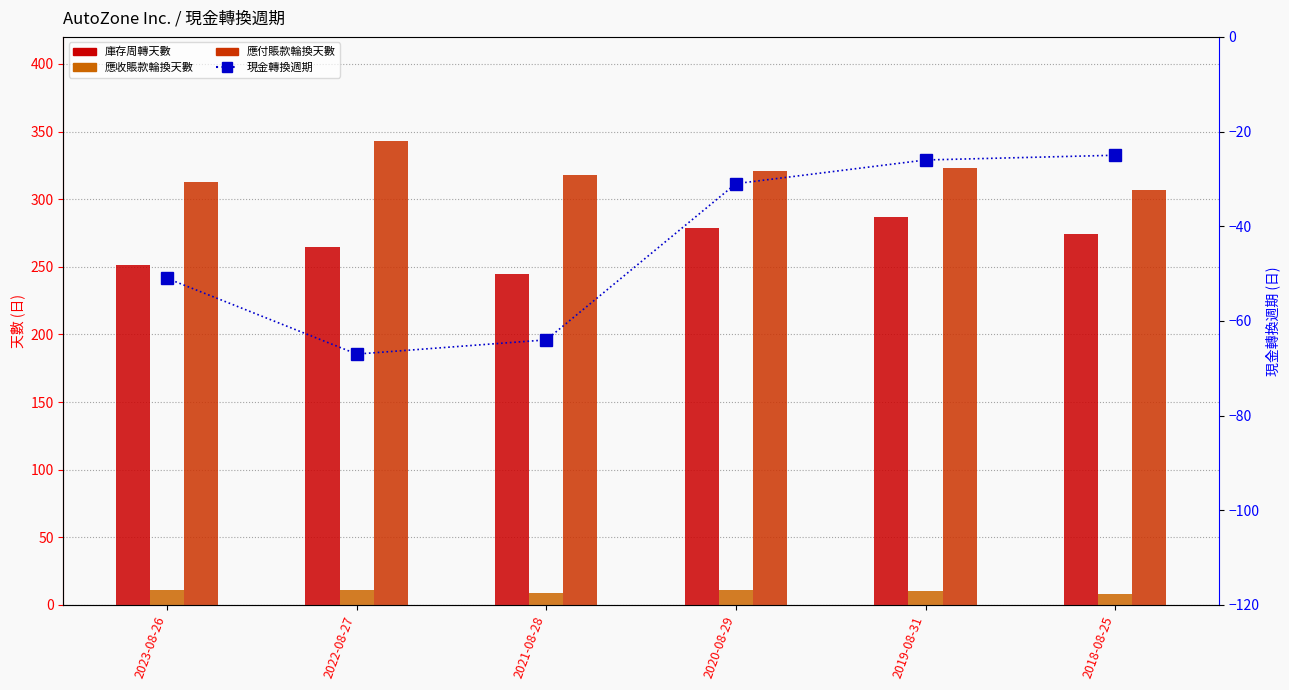

Which series has the largest range (max minus min)?

庫存周轉天數